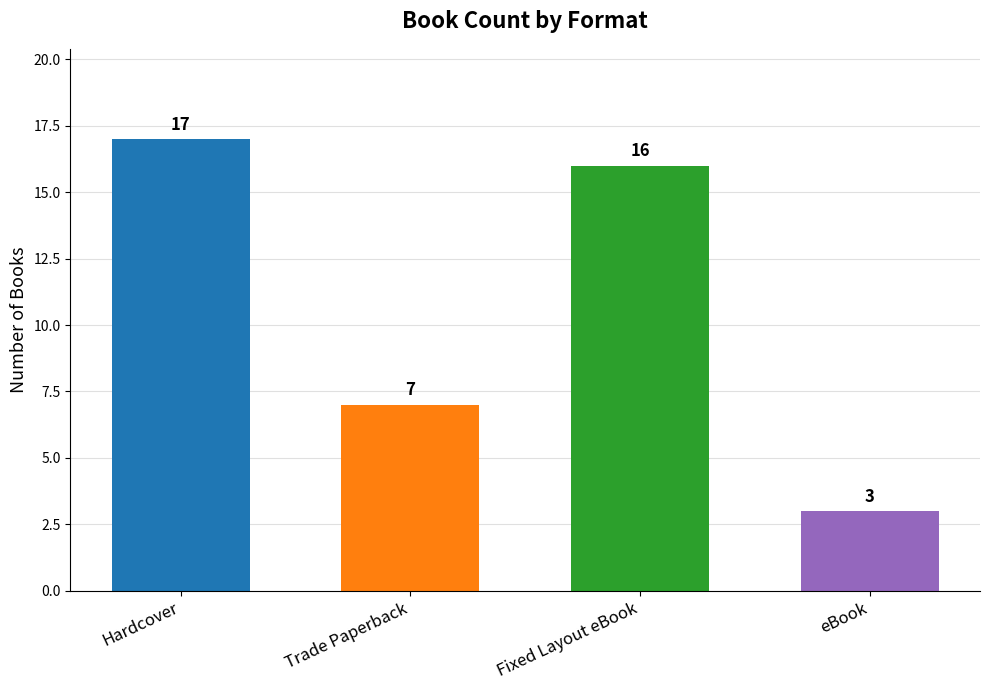

What is the label of the 3rd bar from the right?

Trade Paperback